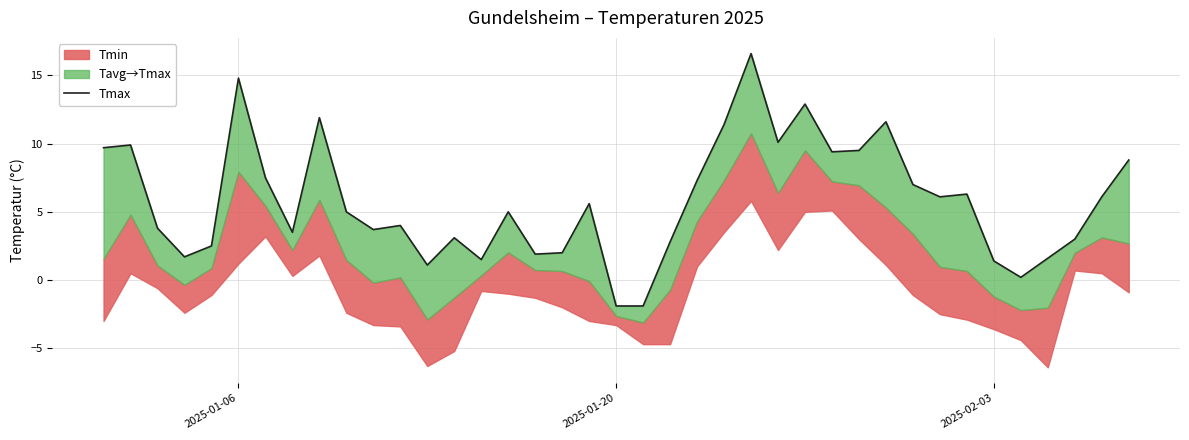

Reading right to left, transcribe all the data shown in this chart.

8.8	6.1	3.0	1.6	0.2	1.4	6.3	6.1	7.0	11.6	9.5	9.4	12.9	10.1	16.6	11.4	7.3	2.8	-1.9	-1.9	5.6	2.0	1.9	5.0	1.5	3.1	1.1	4.0	3.7	5.0	11.9	3.5	7.5	14.8	2.5	1.7	3.8	9.9	9.7